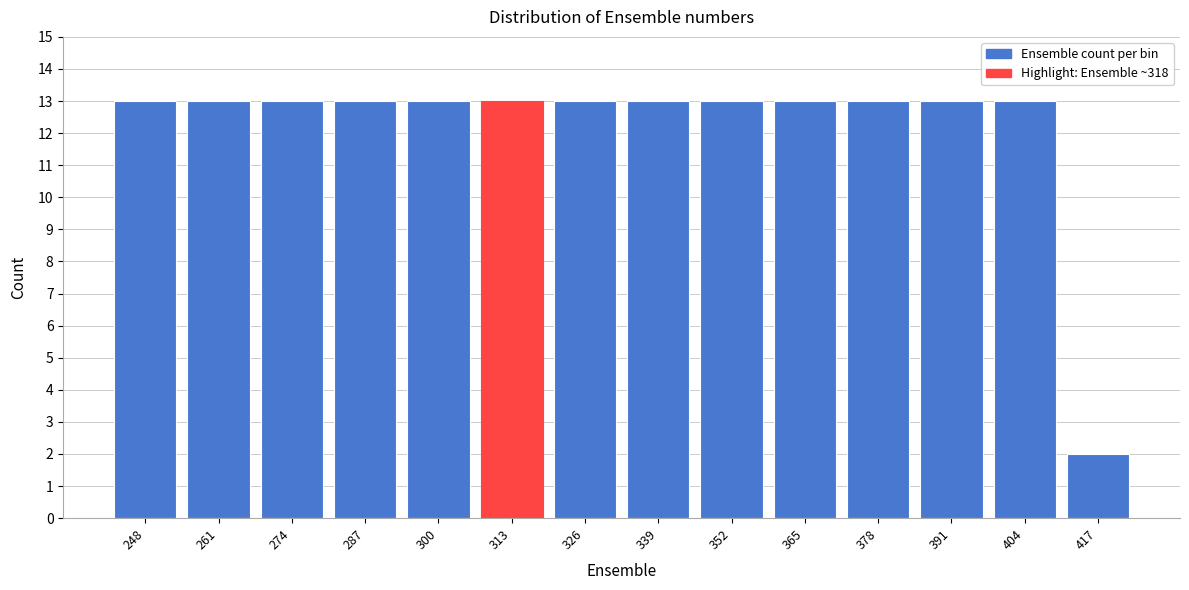

Reading right to left, list all the values displayed in this chart.

417=2	404=13	391=13	378=13	365=13	352=13	339=13	326=13	313=13	300=13	287=13	274=13	261=13	248=13